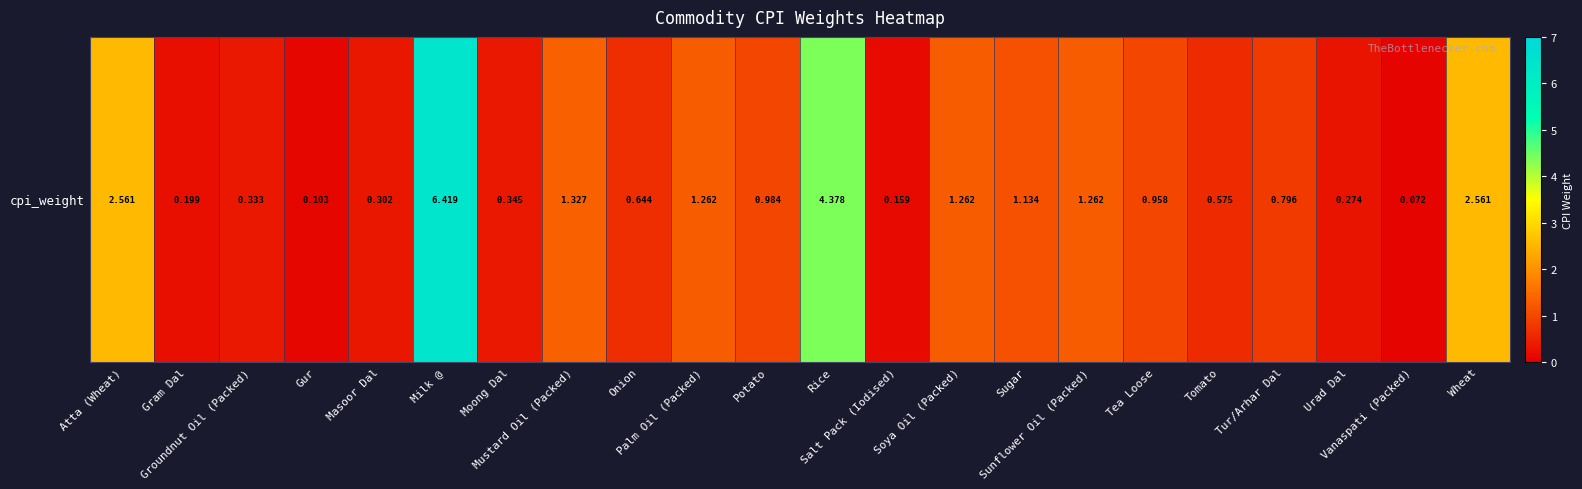

What is the change in value from Gram Dal to Onion?

+0.4